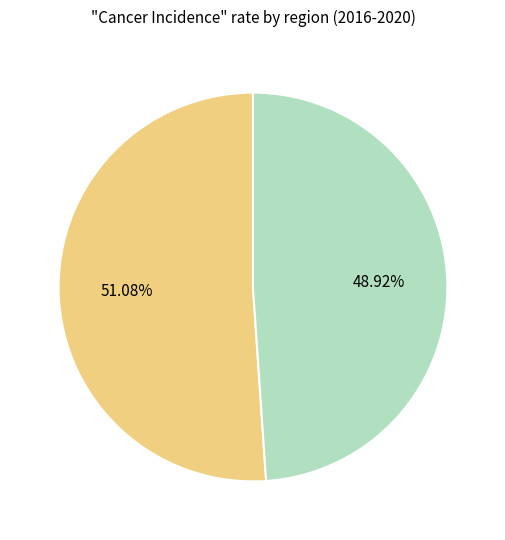

Does any single category account for the majority?

Yes